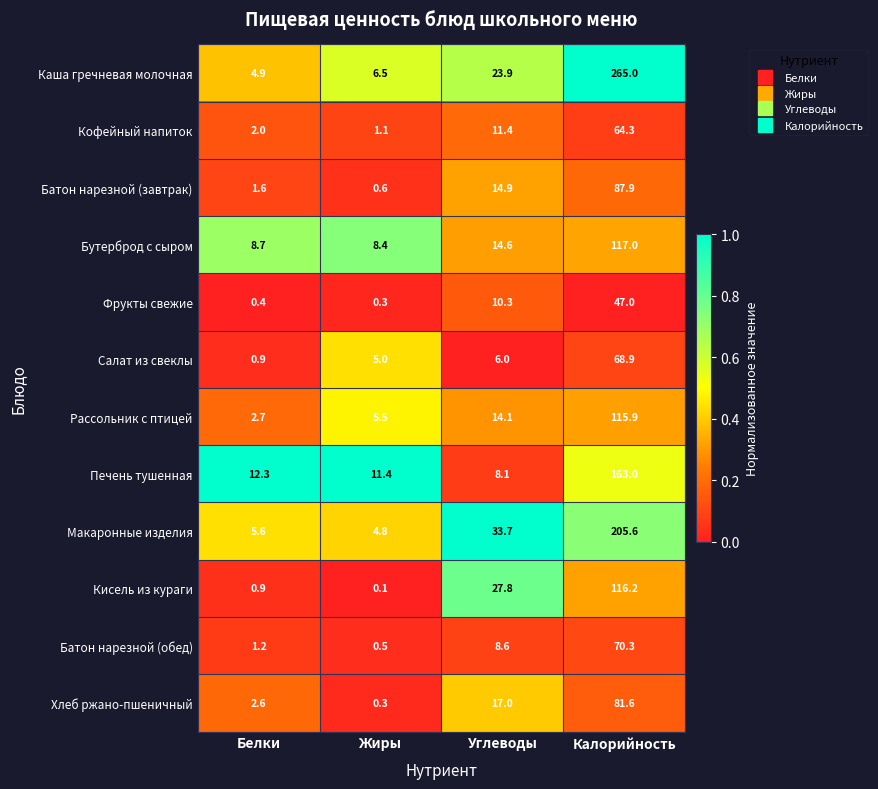

Where is Кофейный напиток nearest to the value 32?

Углеводы